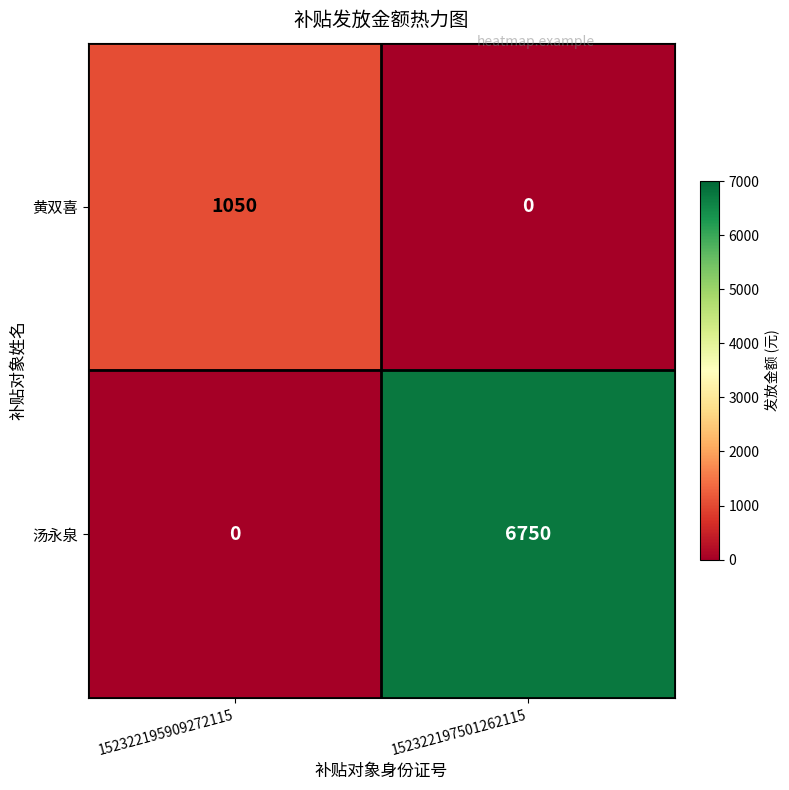

What is the maximum value shown in the chart?

6750